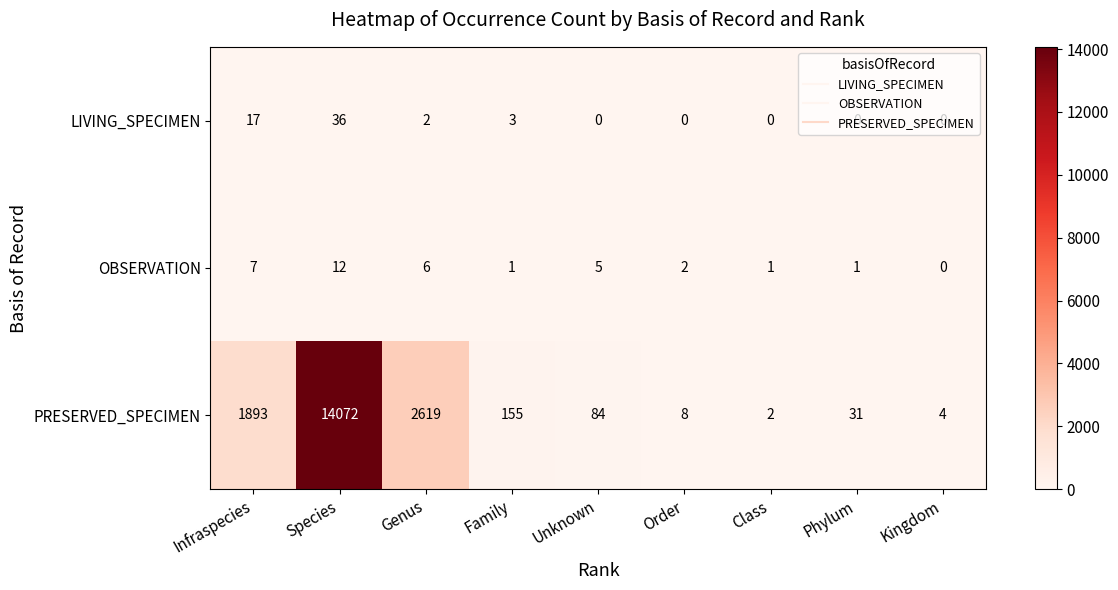

What is the greatest value displayed?

14072